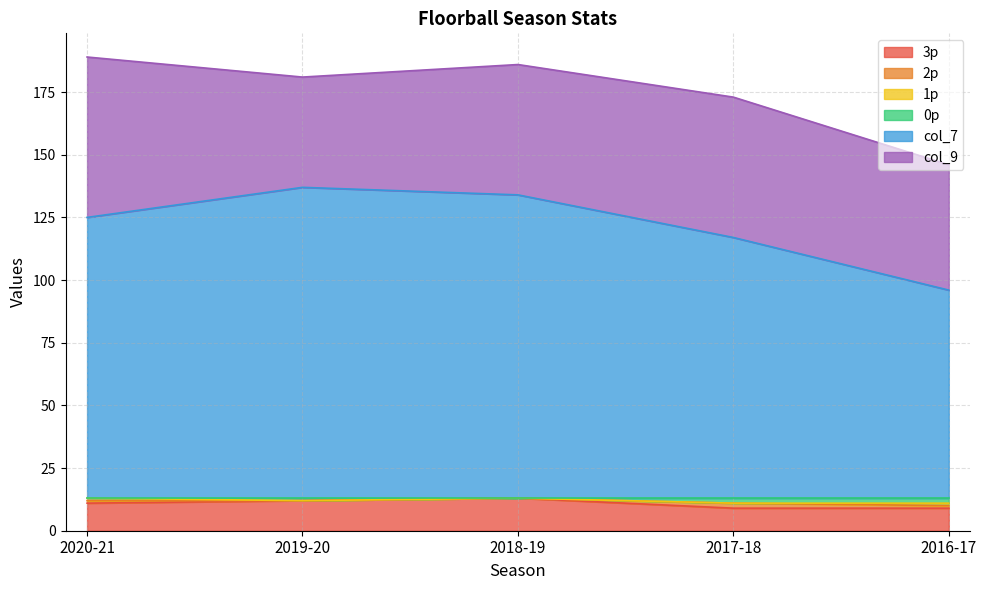

What is the total value across all series at 2018-19?

186